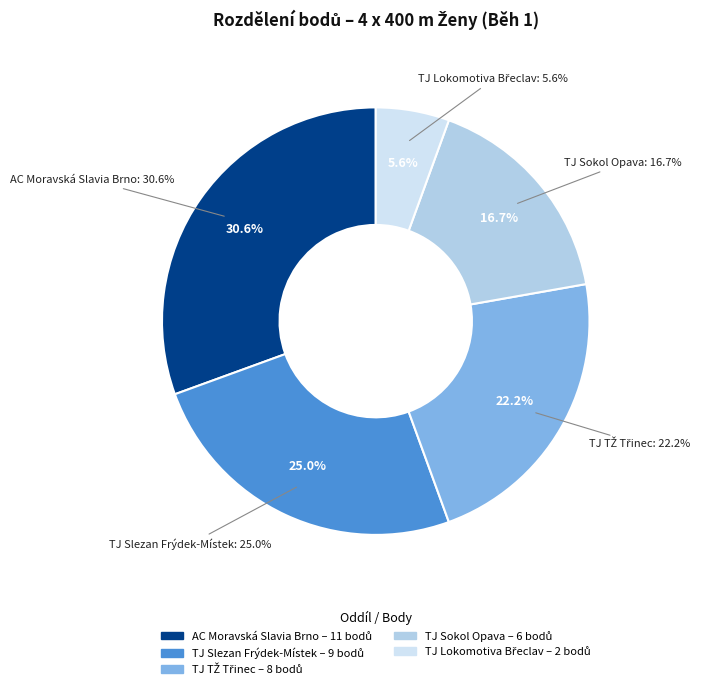

The AC Moravská Slavia Brno slice represents 31% of the pie. True or false?

True